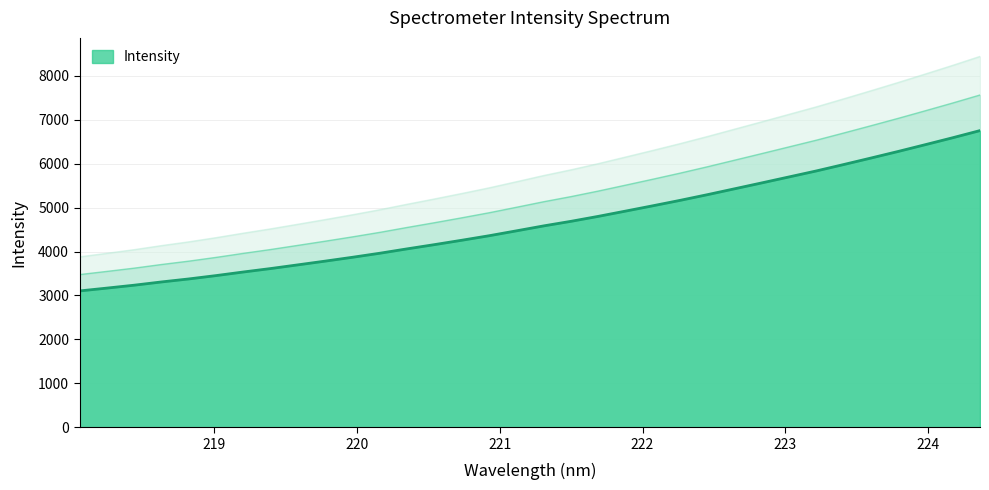

List the labels in order of value, smallest first.

218.0596, 218.2508, 218.442, 218.6332, 218.8244, 219.0156, 219.2067, 219.3979, 219.589, 219.7801, 219.9712, 220.1623, 220.3533, 220.5444, 220.7354, 220.9264, 221.1174, 221.3083, 221.4993, 221.6902, 221.8812, 222.0721, 222.263, 222.4538, 222.6447, 222.8355, 223.0264, 223.2172, 223.408, 223.5987, 223.7895, 223.9802, 224.1709, 224.3616